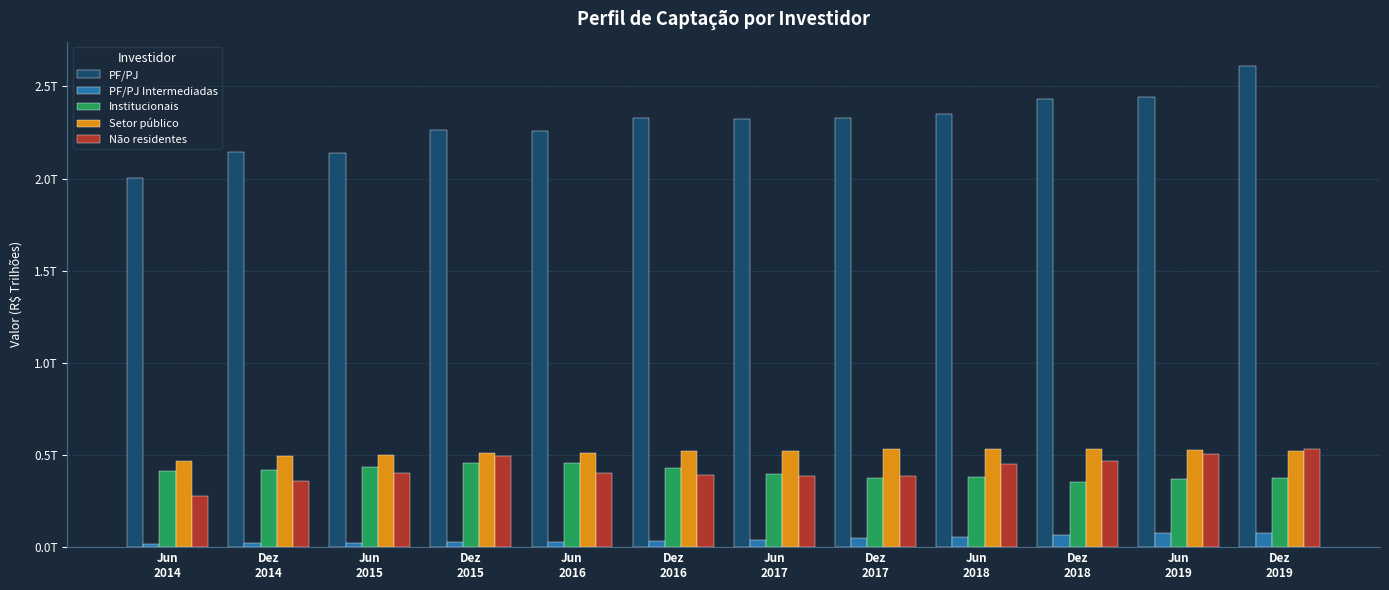

Are the bars grouped side by side (vs. stacked)?

Yes